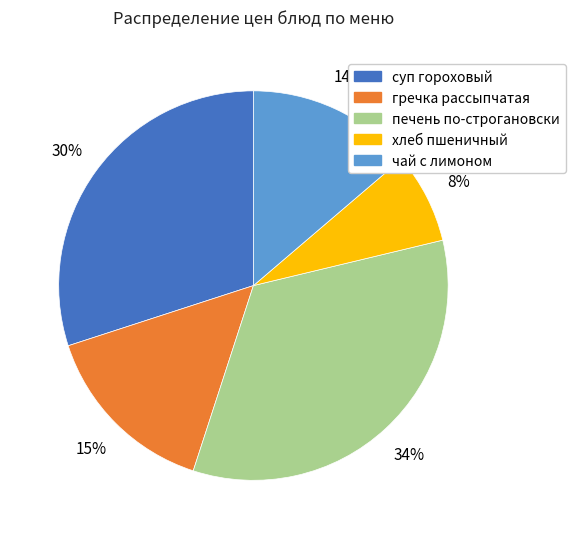

True or false: гречка рассыпчатая accounts for 28% of the total.

False